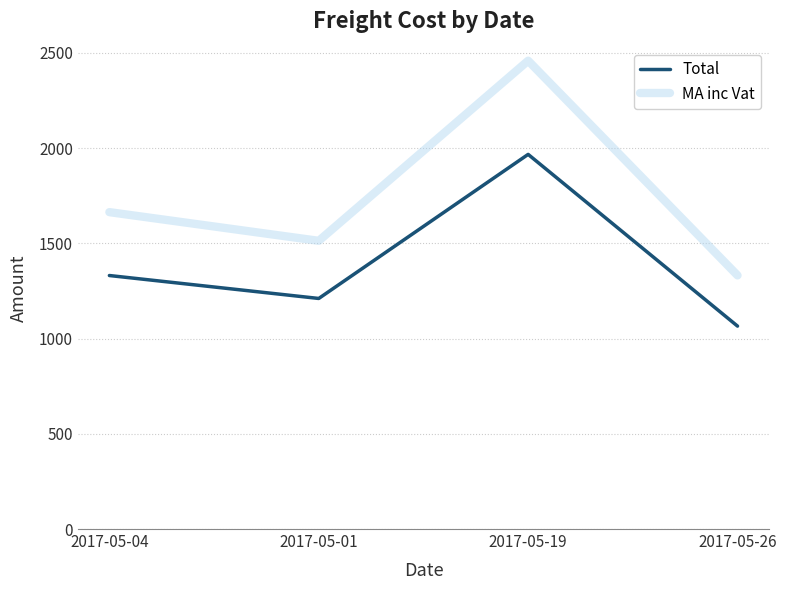

What is the highest value of the MA inc Vat series?

2459.5